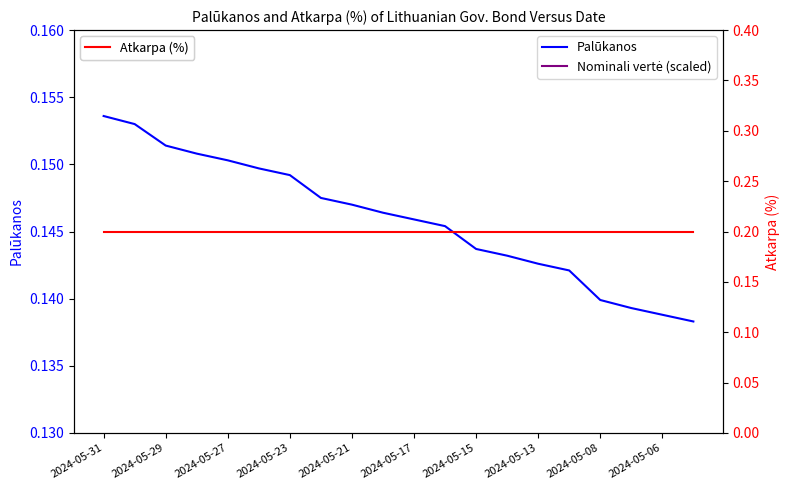

Where is Nominali vertė (scaled) nearest to the value 0?

2024-05-31